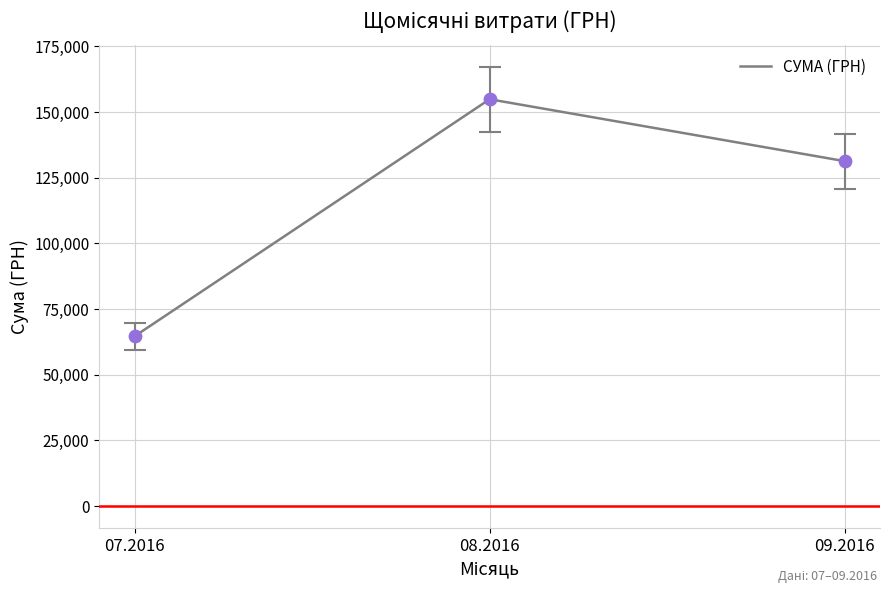

What is the ratio of the value at 09.2016 to the value at 07.2016?

2.0